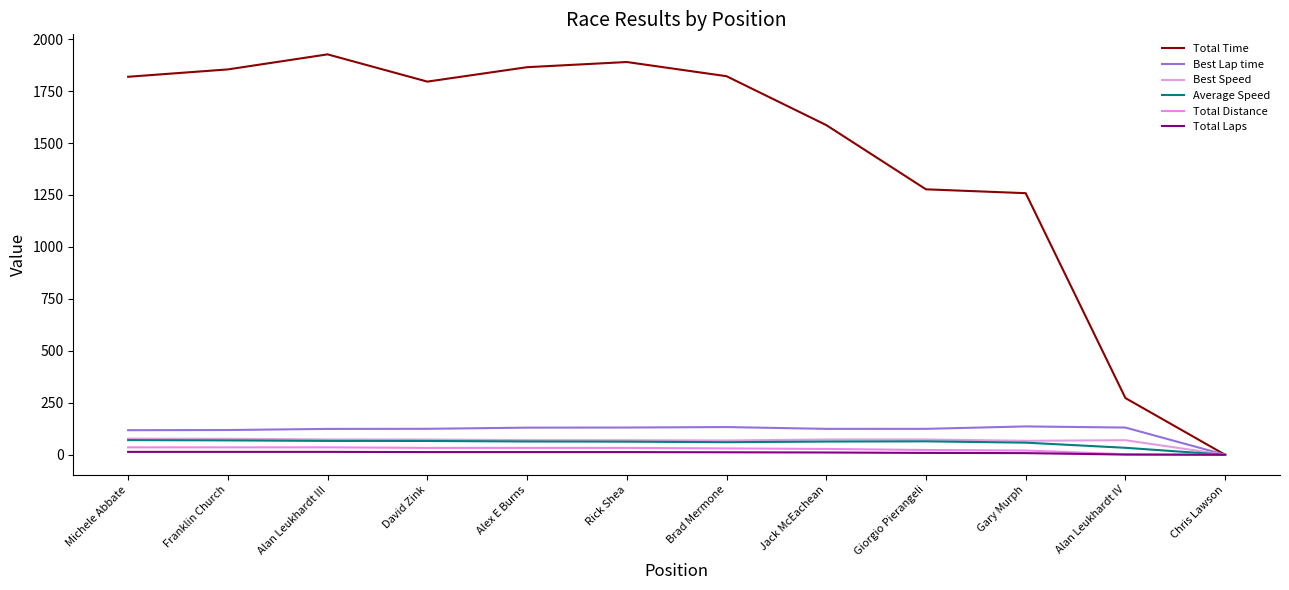

What is the greatest value displayed?

1926.7